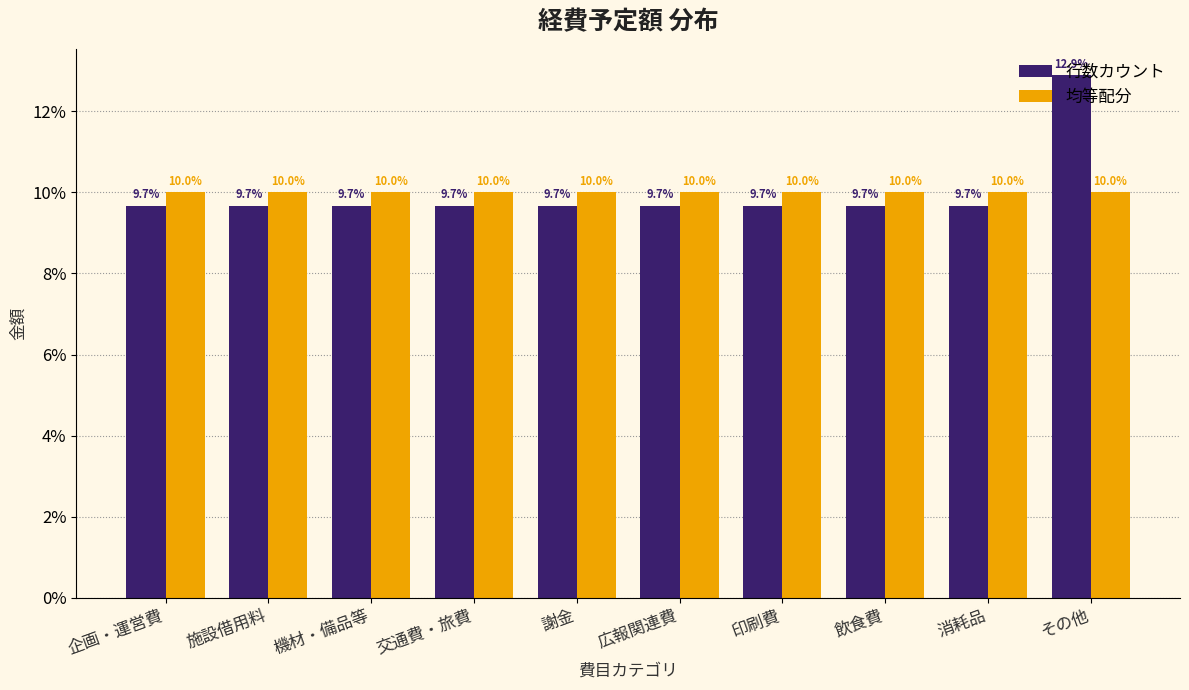

The value of 行数カウント at 施設借用料 is 14.9. True or false?

False